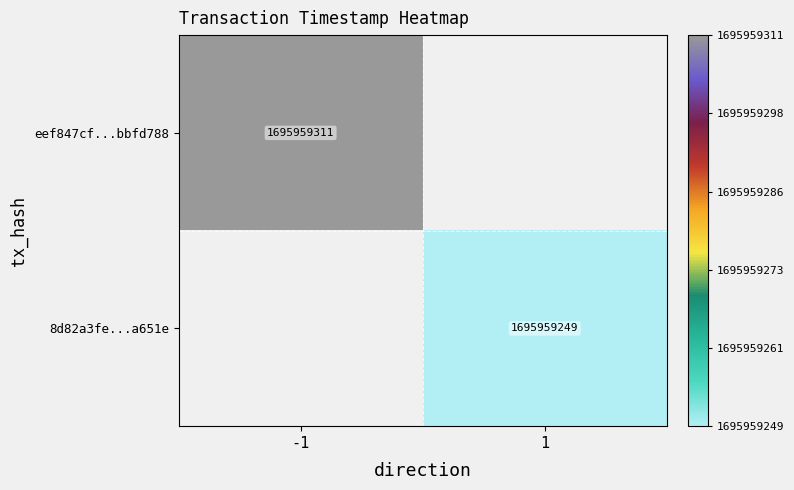

Which has a higher value, direction or time_stamp?

time_stamp